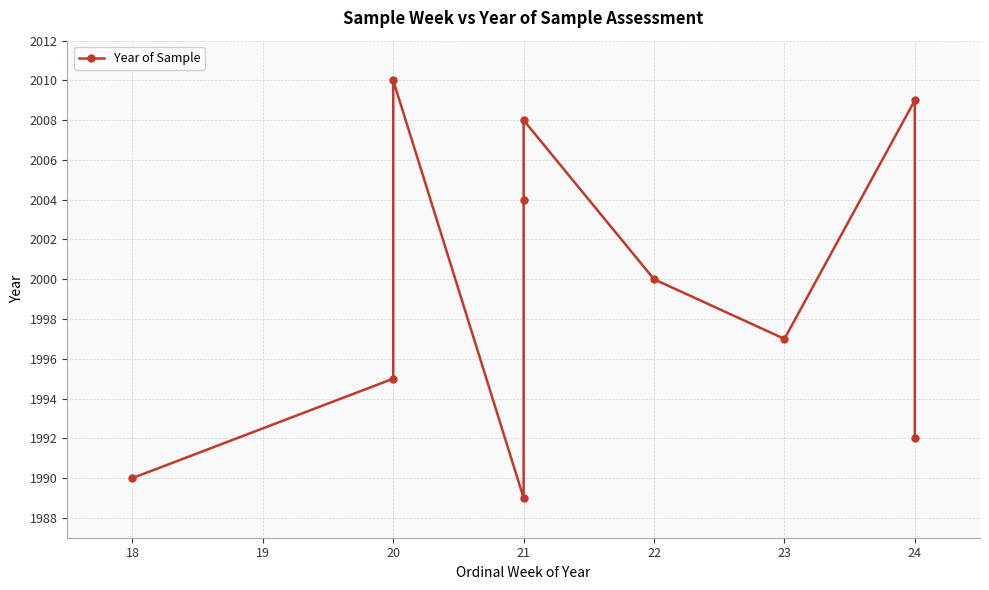

Does the chart display data point markers on the line(s)?

Yes